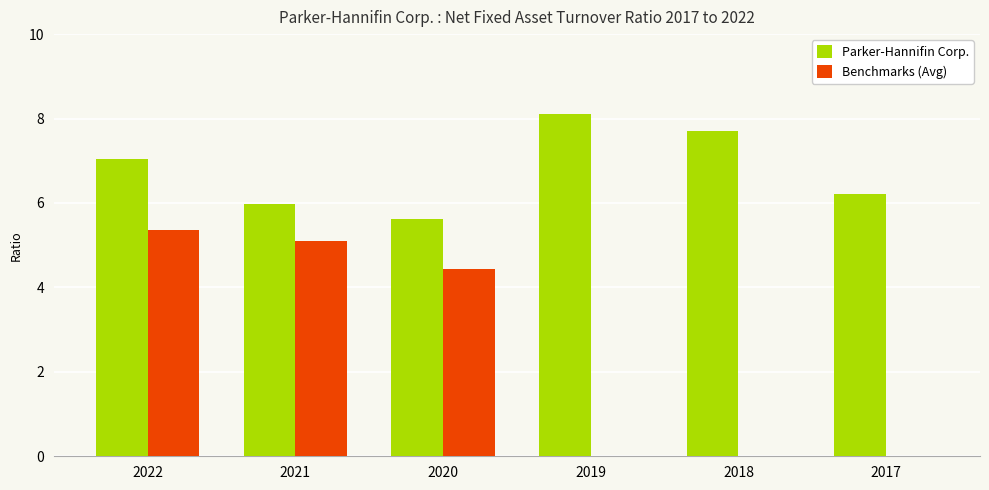

Which category has the highest value in the Parker-Hannifin Corp. series?

2019